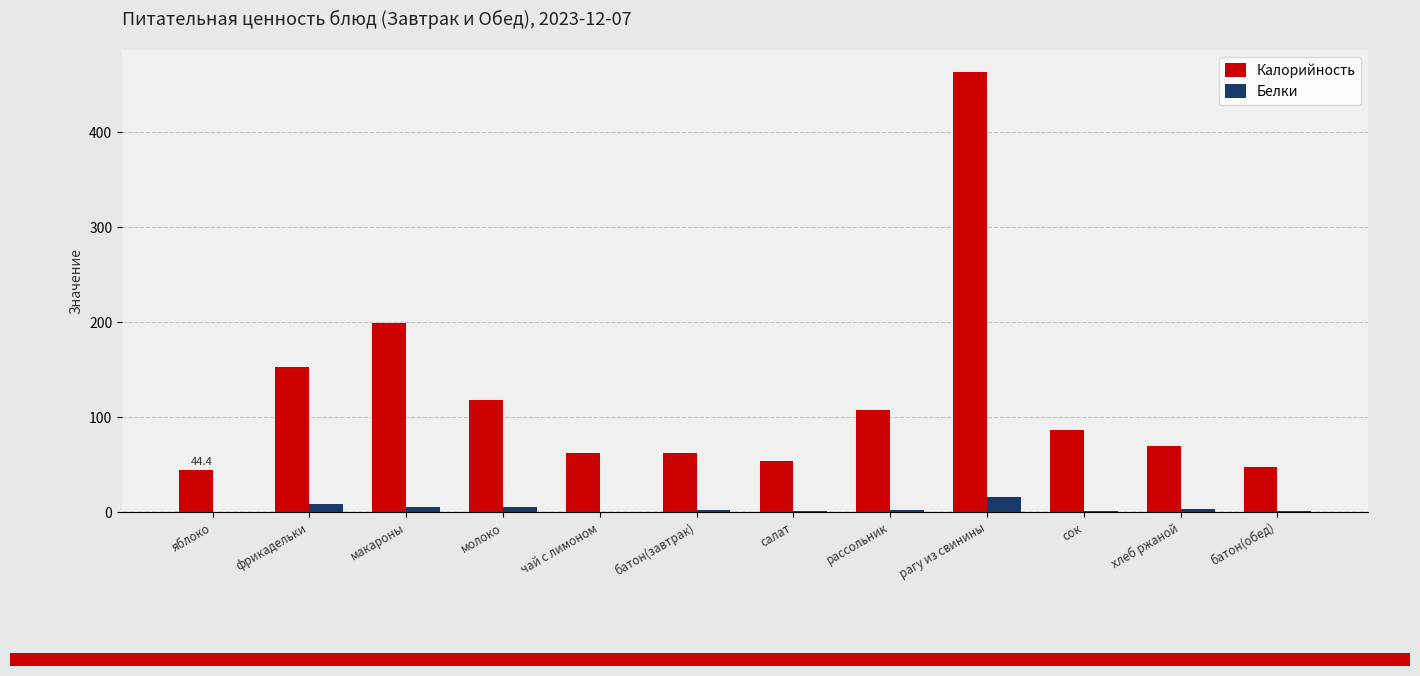

Between рагу из свинины and сок, which series saw the biggest shift?

Калорийность